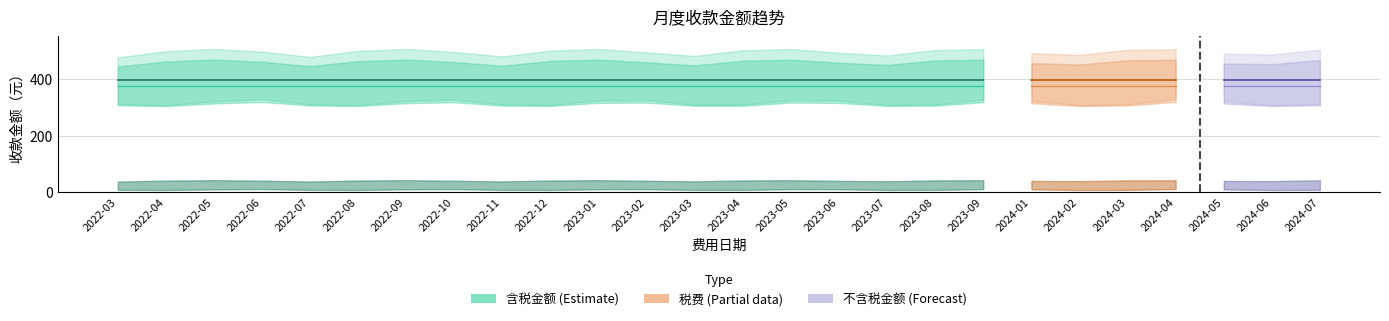

True or false: 不含税金额 has more than 1 points higher than both neighbors.

False